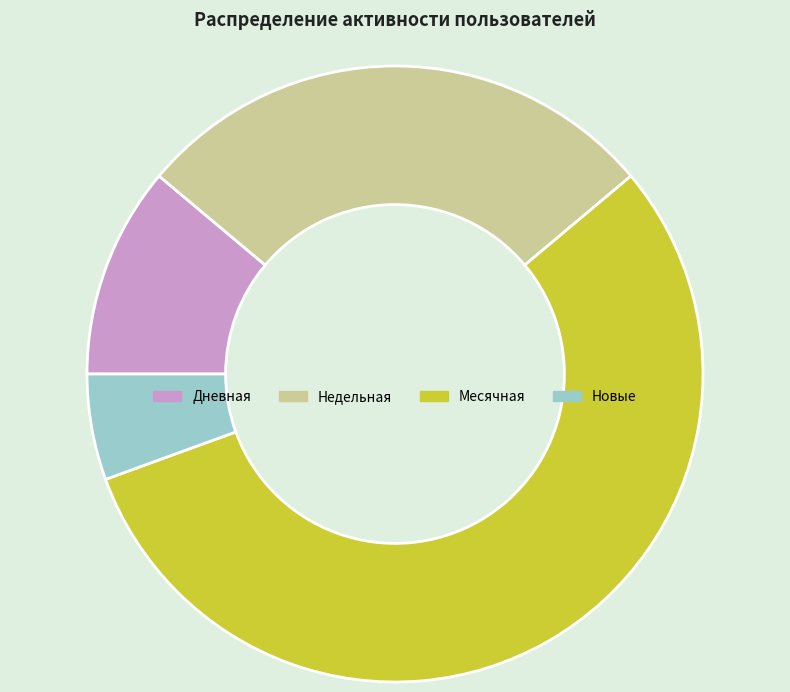

How many slices are in this pie chart?

4